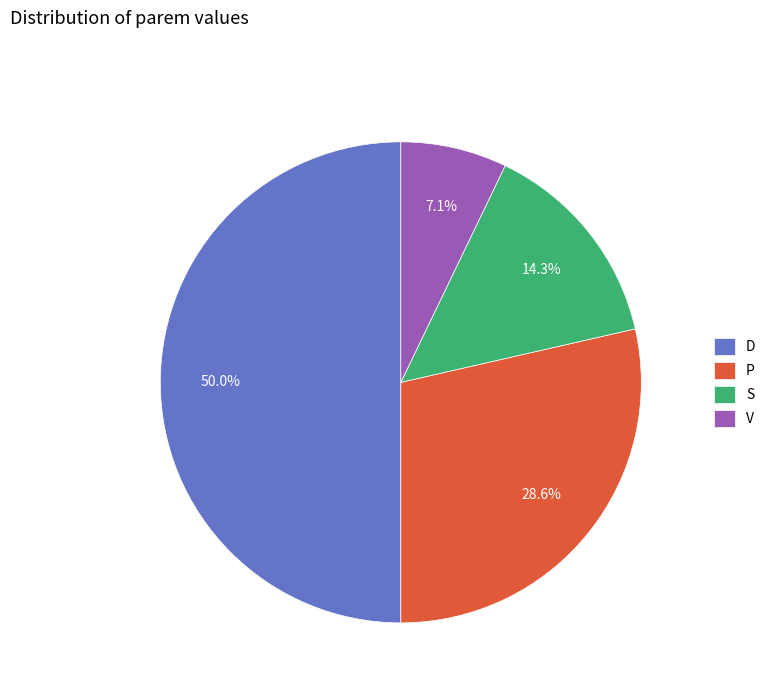

To the nearest percent, what portion does S represent?

14%